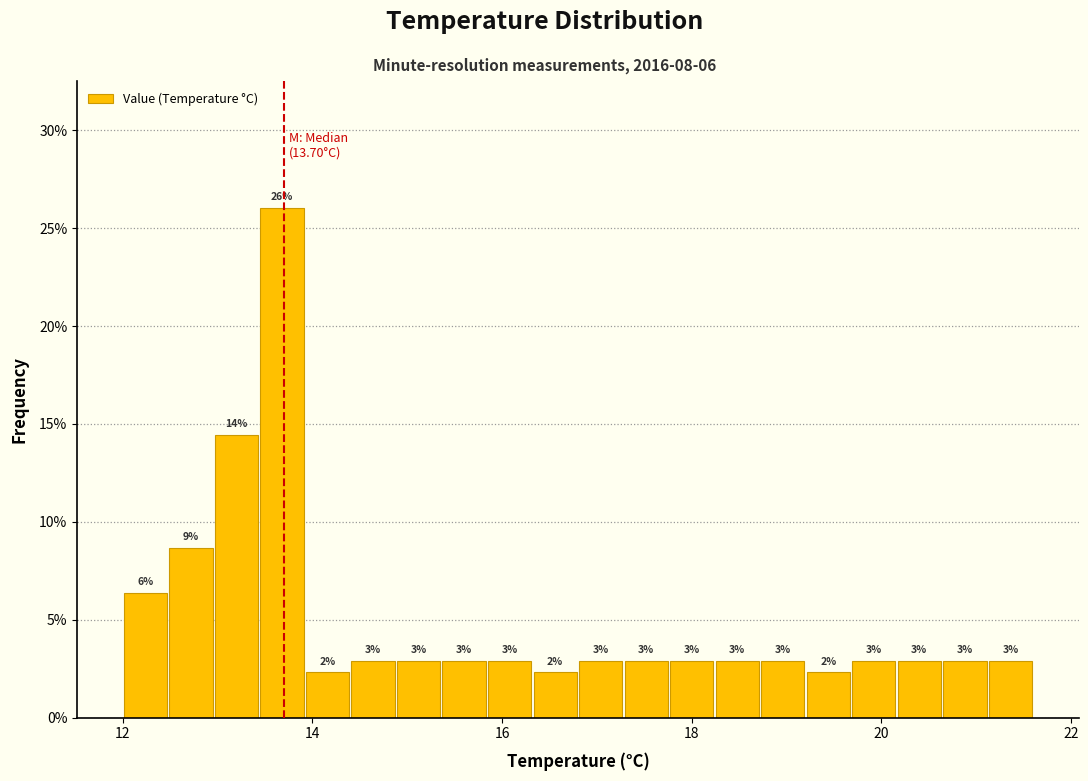

Around what value on the x-axis is the tallest bar? Give the approximate position of its centre, as read against the axis.

13.6